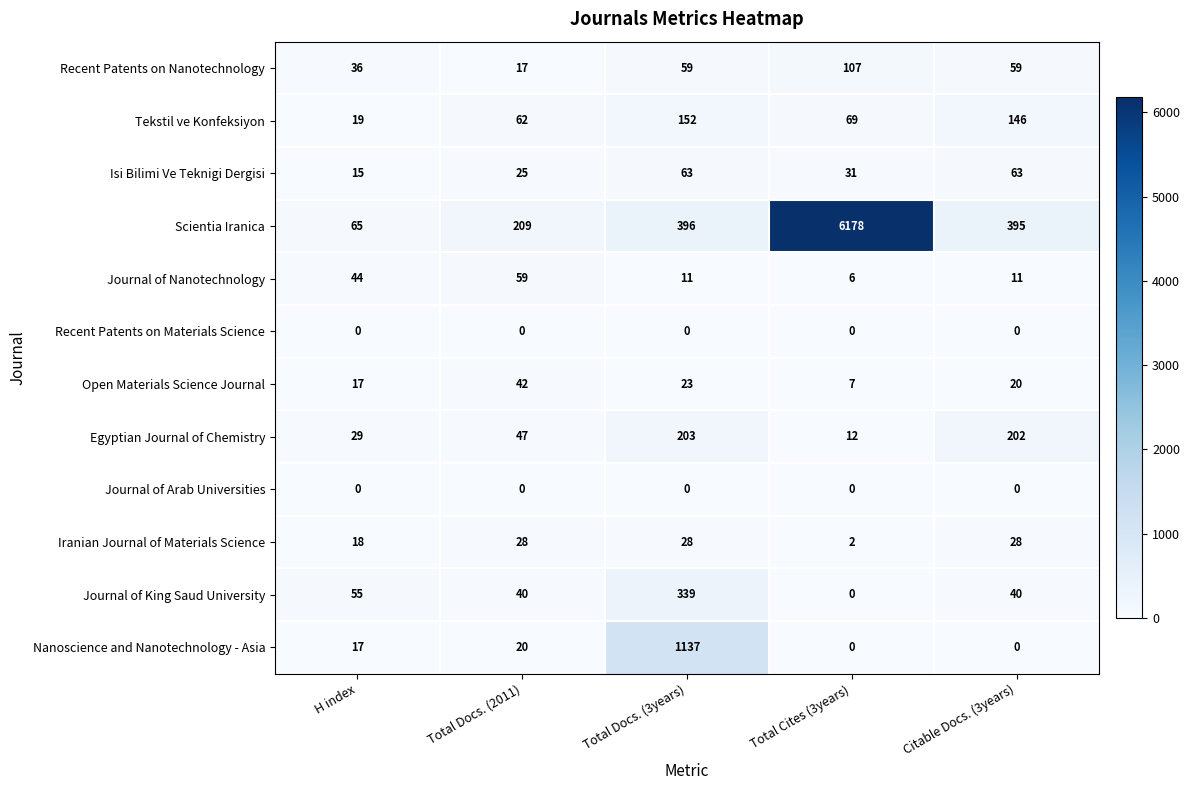

What is the difference between the Journal of Nanotechnology values at Total Docs. (2011) and H index?

15